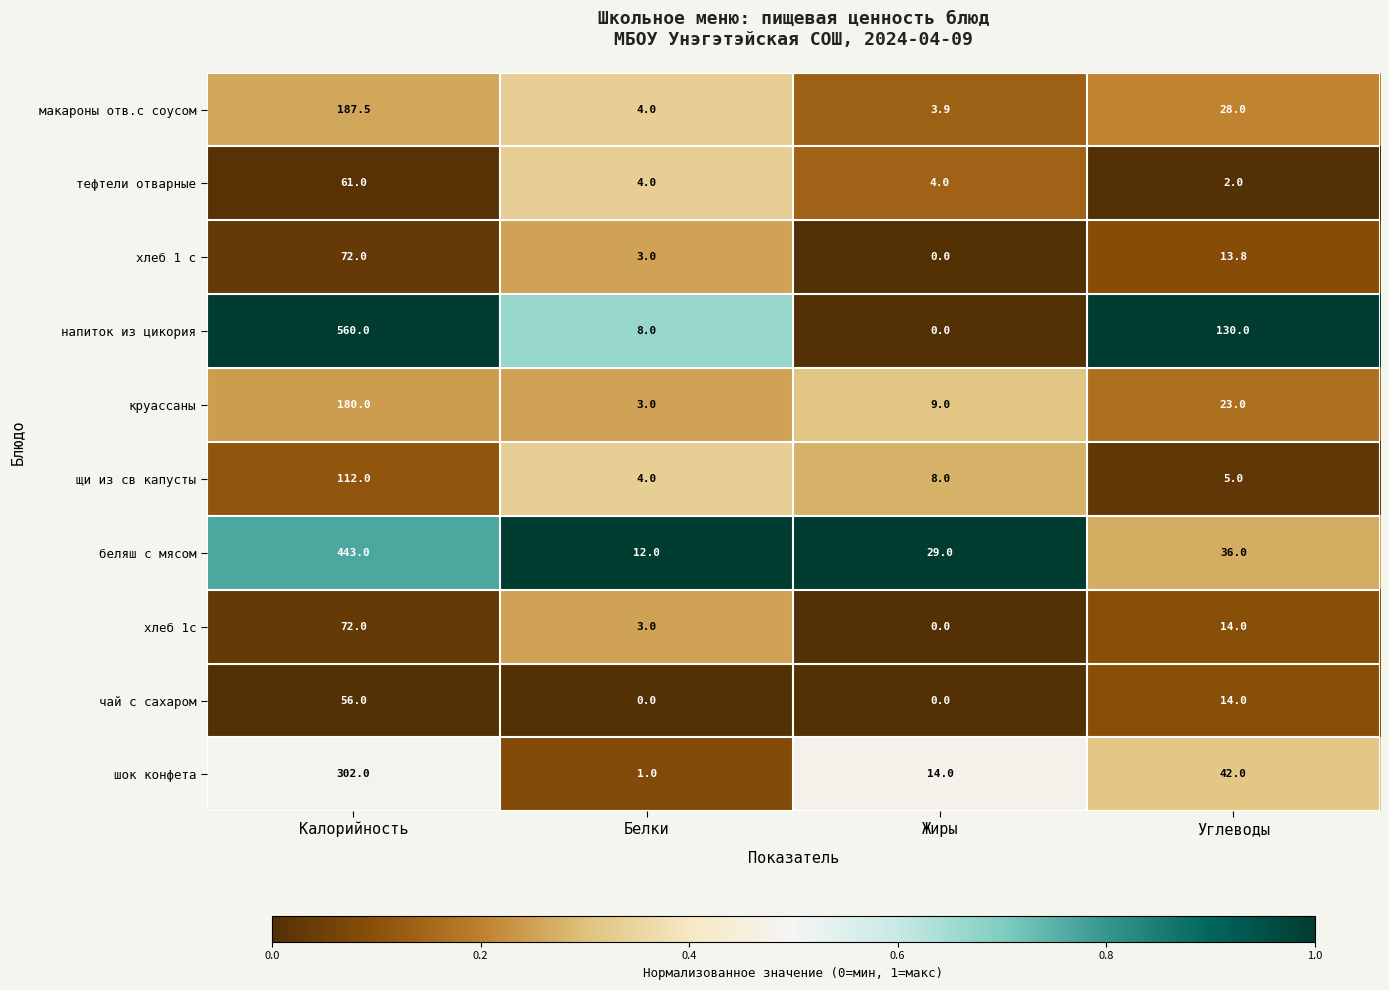

The value of макароны отв.с соусом at Жиры is 3.9. True or false?

True